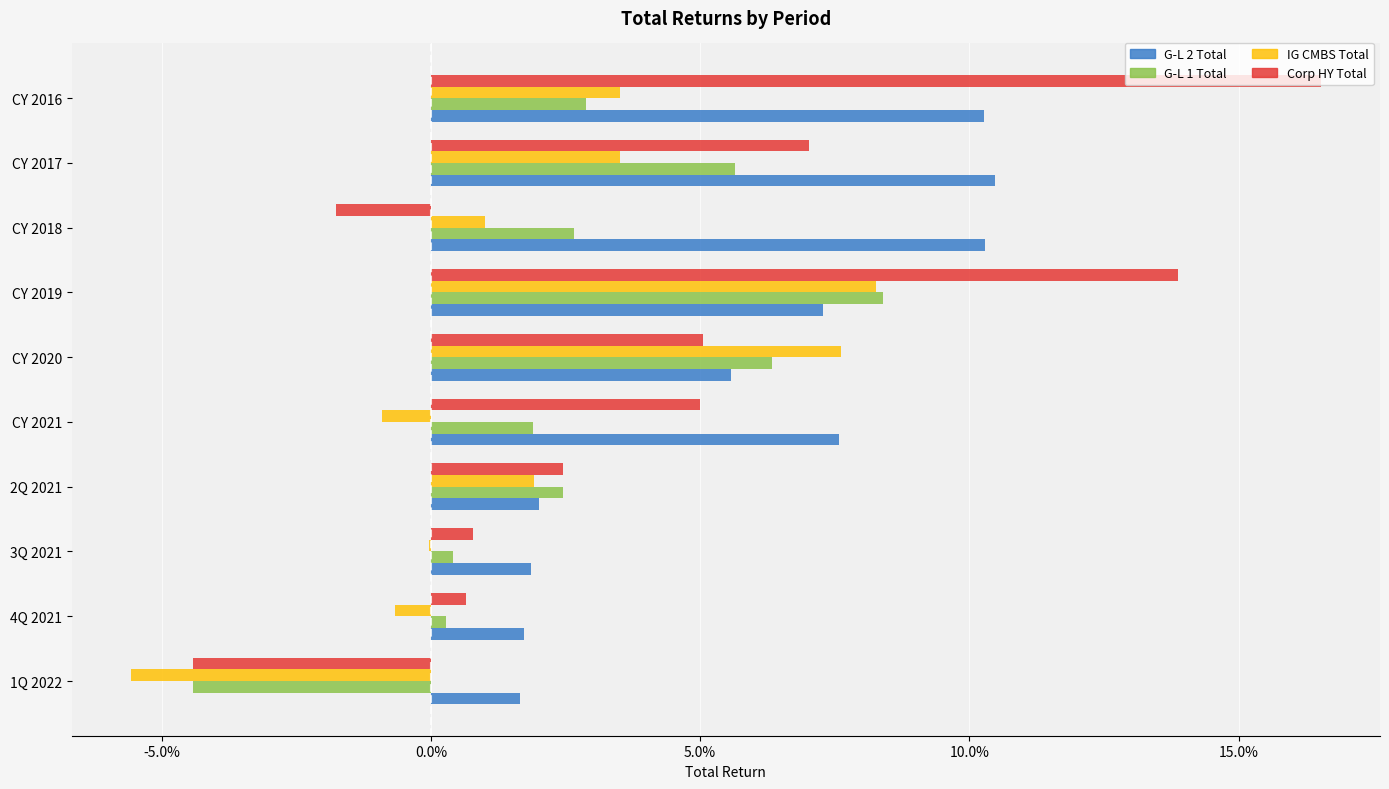

How many bars are there in total?

40